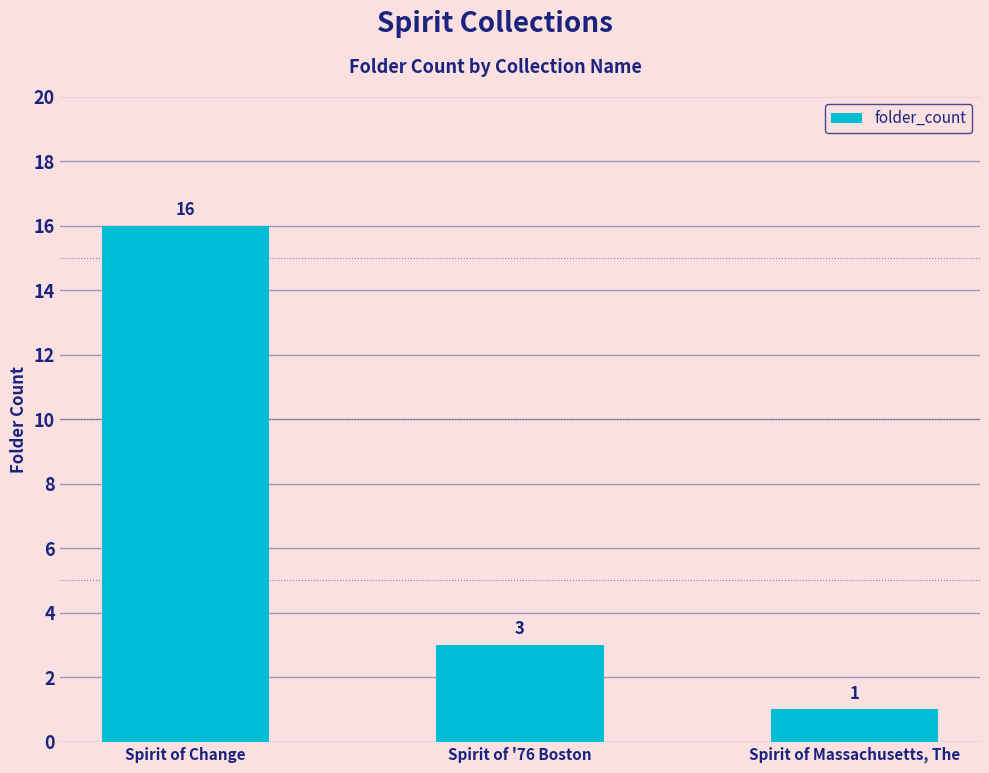

Reading left to right, list all the values displayed in this chart.

Spirit of Change=16	Spirit of '76 Boston=3	Spirit of Massachusetts, The=1